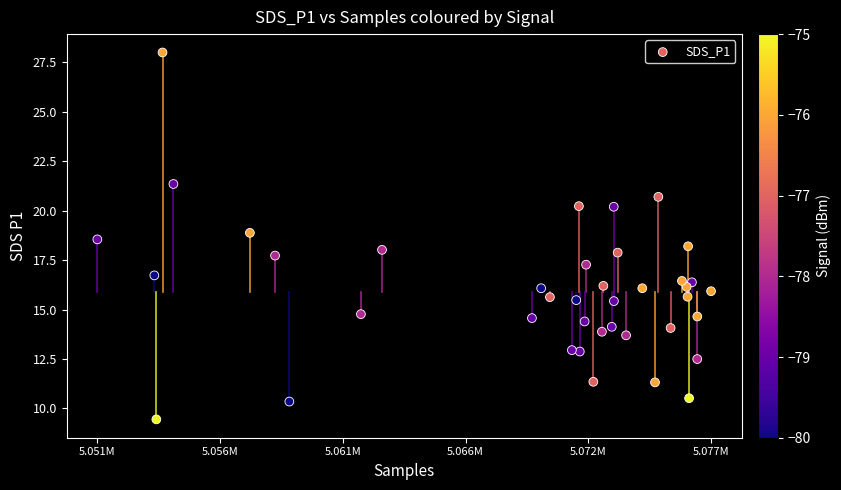

What is the range of X values (max minus min)?

25505.0